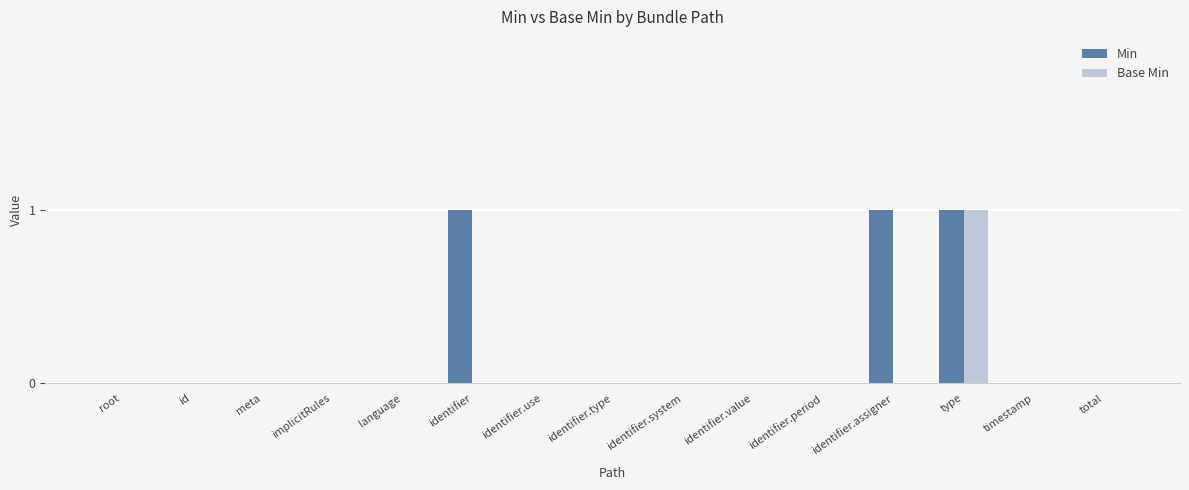

At which label does Base Min reach its peak?

type